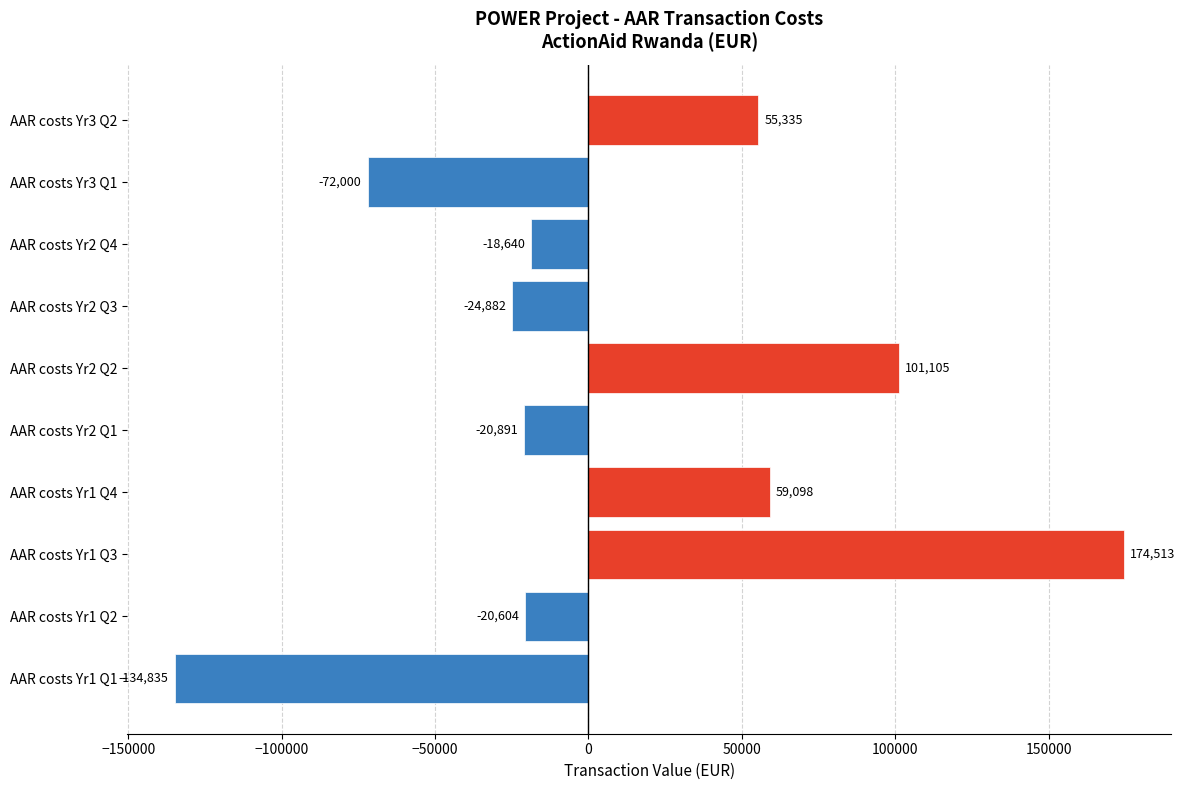

At which category does the chart reach its minimum across all series?

AAR costs Yr1 Q1